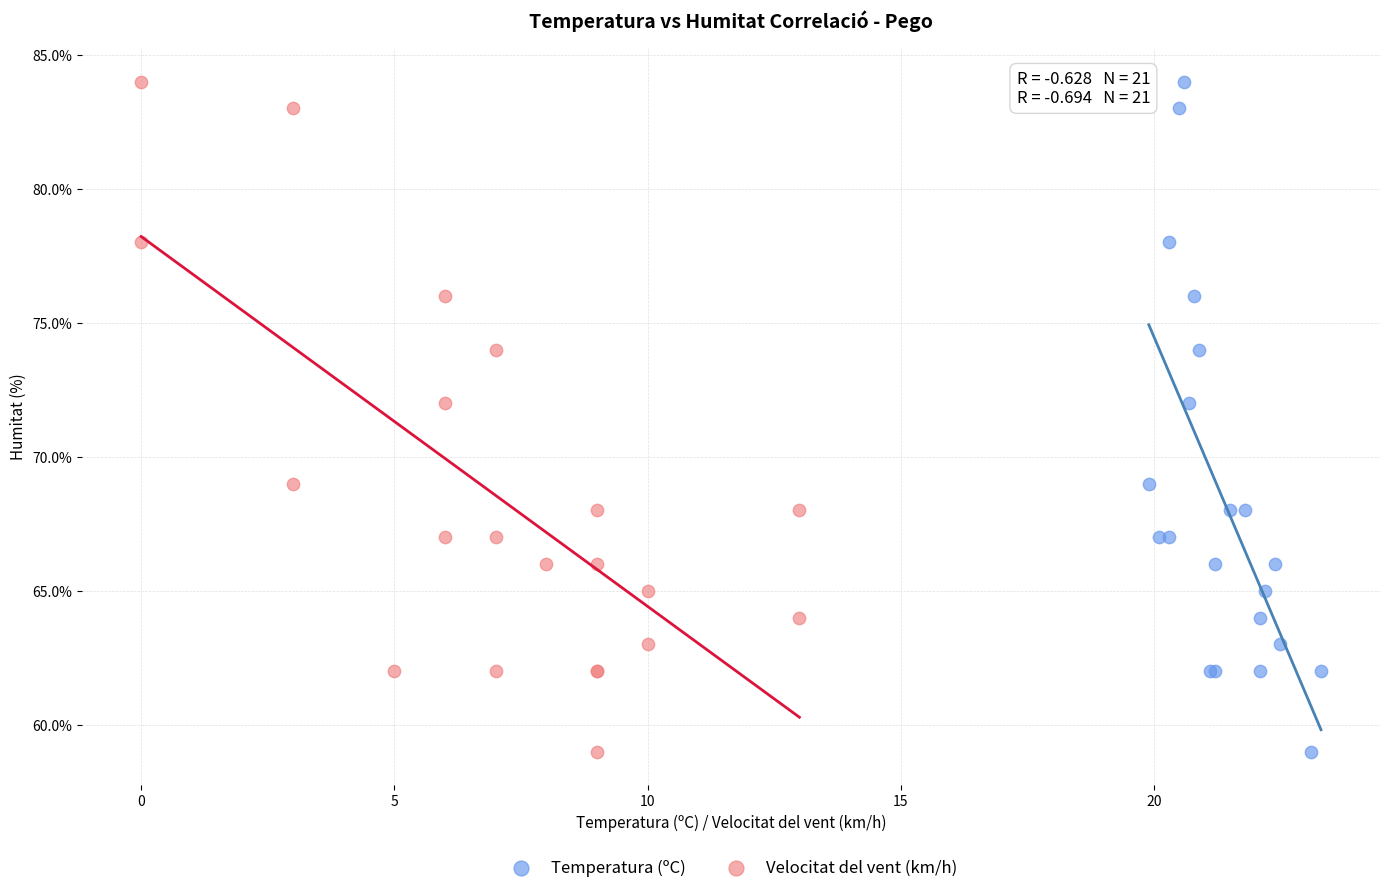

What are all the series names shown in the legend?

Temperatura (ºC), Velocitat del vent (km/h)